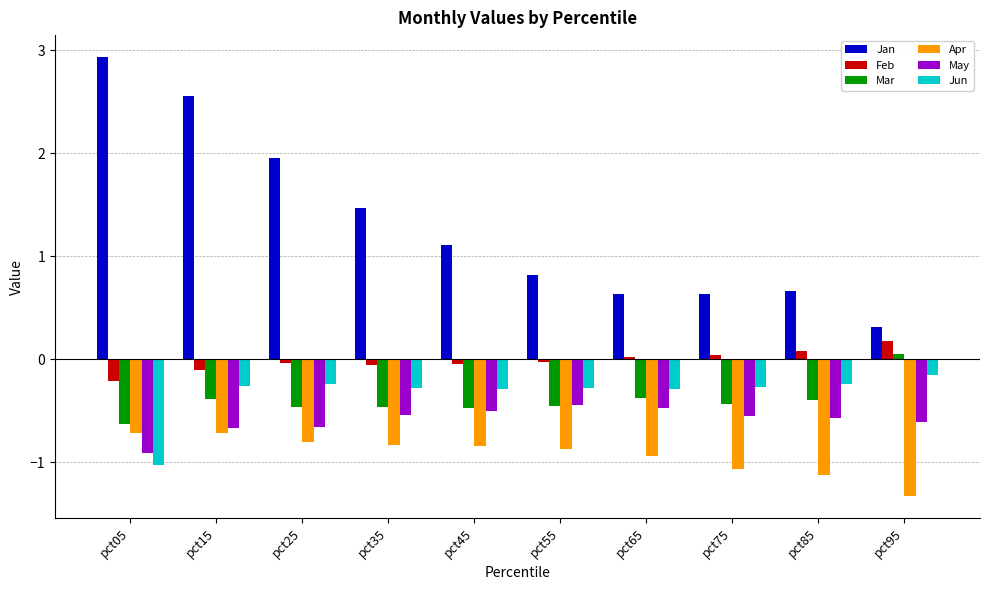

List the series in order of their peak value, lowest first.

Apr, May, Jun, Mar, Feb, Jan